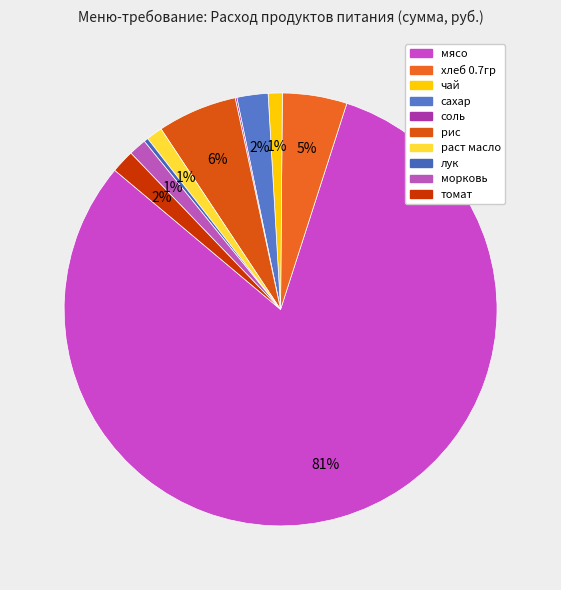

What is the majority slice?

мясо